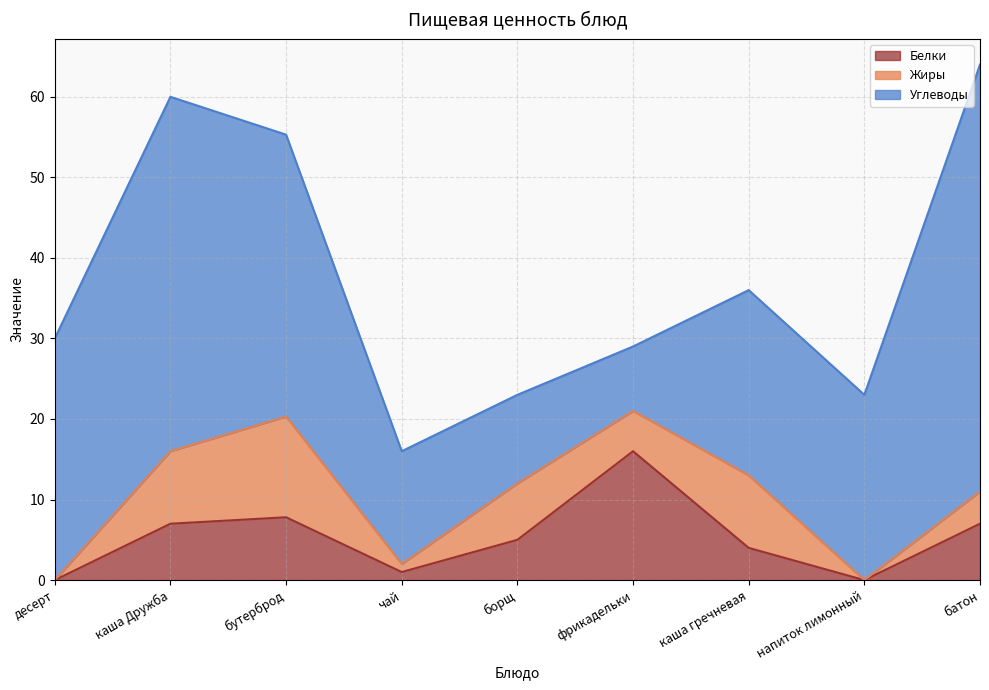

What is the sum of all Жиры values?

47.5